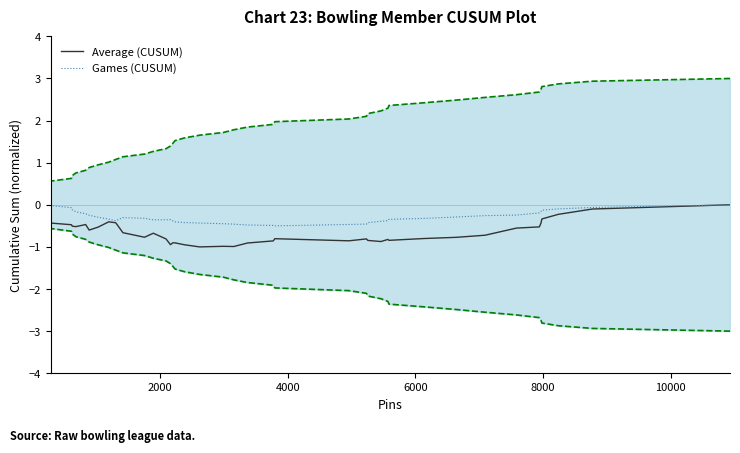

Rank the series by their average value, from highest to lowest.

Games (CUSUM), Average (CUSUM)